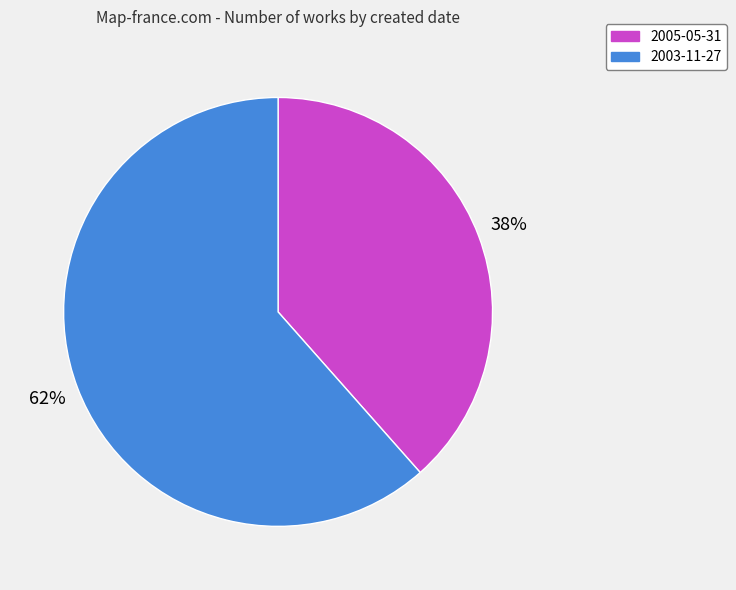

What is the largest slice in the pie chart?

2003-11-27